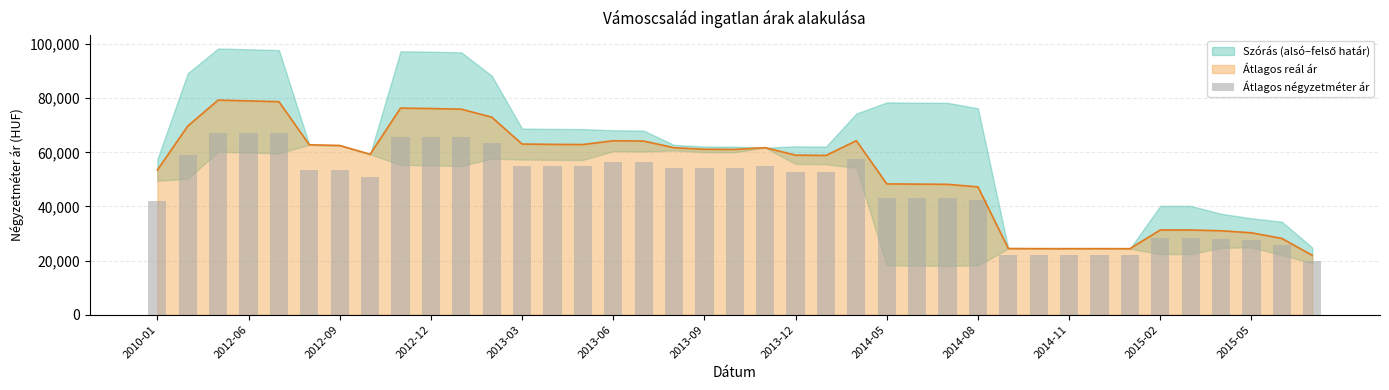

What value does the data have at 34?

28291